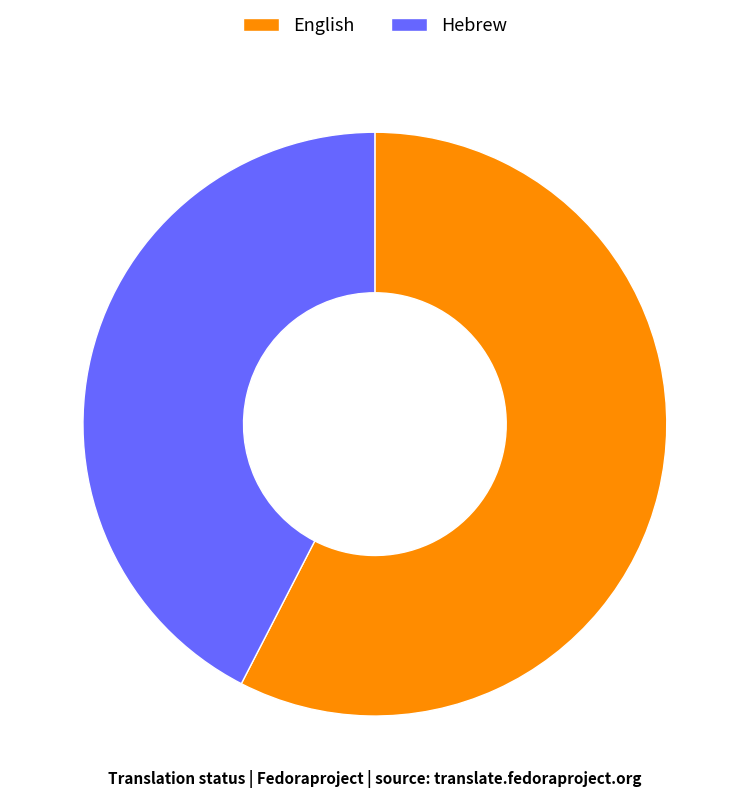

Rank the categories by value from lowest to highest.

Hebrew, English